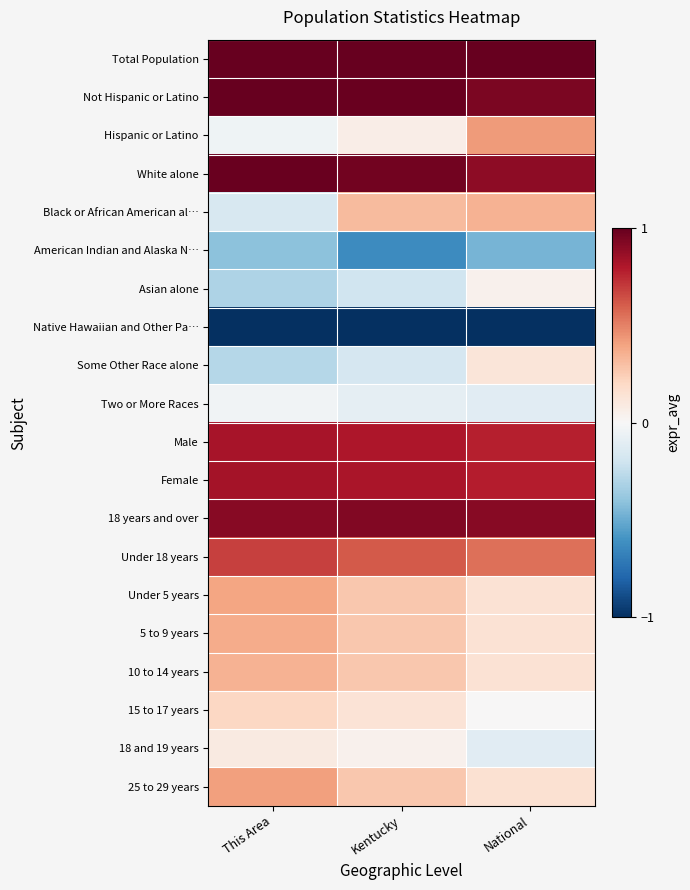

Reading left to right, extract all data points from this chart.

Total Population: This Area=1.0	Kentucky=1.0	National=1.0
Not Hispanic or Latino: This Area=1.0	Kentucky=1.0	National=0.9
Hispanic or Latino: This Area=-0.0	Kentucky=0.1	National=0.4
White alone: This Area=1.0	Kentucky=1.0	National=0.9
Black or African American al…: This Area=-0.2	Kentucky=0.3	National=0.3
American Indian and Alaska N…: This Area=-0.4	Kentucky=-0.6	National=-0.5
Asian alone: This Area=-0.3	Kentucky=-0.2	National=0.0
Native Hawaiian and Other Pa…: This Area=-1.0	Kentucky=-1.0	National=-1.0
Some Other Race alone: This Area=-0.3	Kentucky=-0.2	National=0.1
Two or More Races: This Area=-0.0	Kentucky=-0.1	National=-0.1
Male: This Area=0.8	Kentucky=0.8	National=0.8
Female: This Area=0.8	Kentucky=0.8	National=0.8
18 years and over: This Area=0.9	Kentucky=0.9	National=0.9
Under 18 years: This Area=0.7	Kentucky=0.6	National=0.6
Under 5 years: This Area=0.4	Kentucky=0.3	National=0.1
5 to 9 years: This Area=0.4	Kentucky=0.3	National=0.1
10 to 14 years: This Area=0.3	Kentucky=0.3	National=0.1
15 to 17 years: This Area=0.2	Kentucky=0.1	National=0.0
18 and 19 years: This Area=0.1	Kentucky=0.0	National=-0.1
25 to 29 years: This Area=0.4	Kentucky=0.3	National=0.2